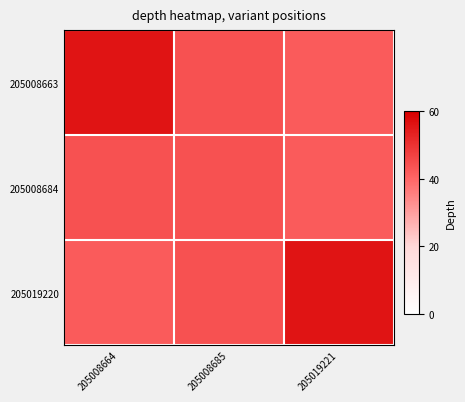

At 205008685, list the series in order from smallest to largest.

205008663, 205008684, 205019220